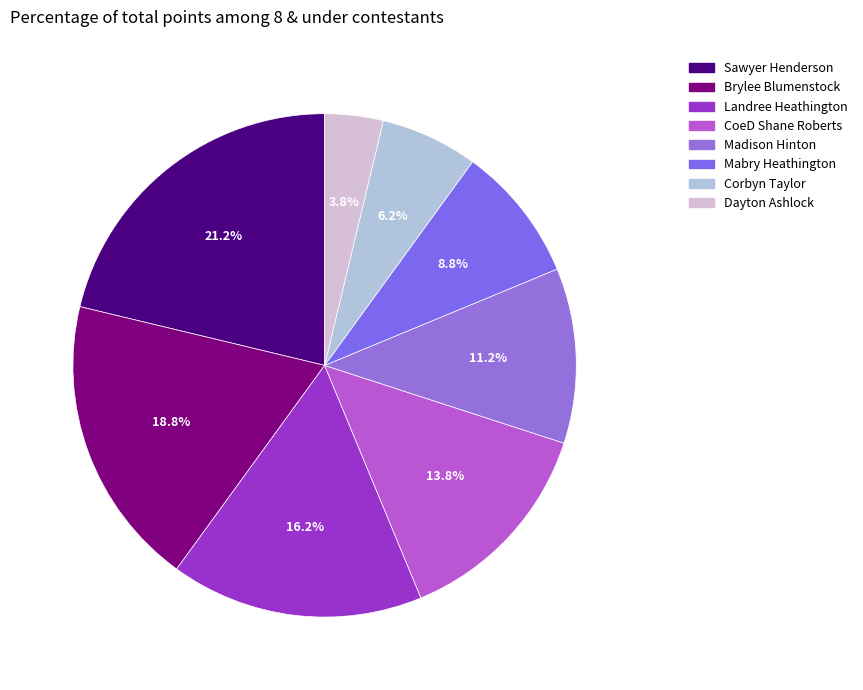

To the nearest percent, what is the combined percentage of CoeD Shane Roberts and Mabry Heathington?

22%